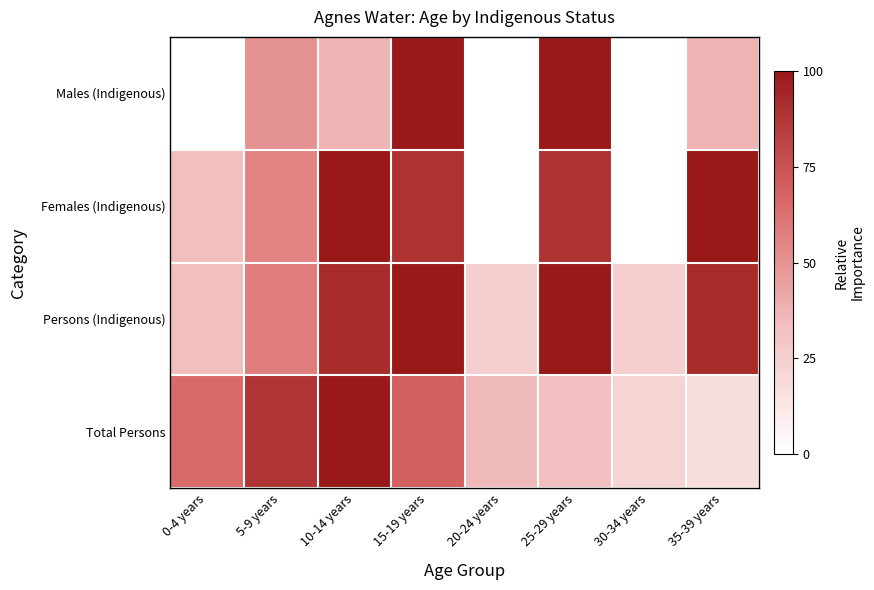

Reading left to right, list all the values displayed in this chart.

Males (Indigenous): 0-4 years=0.0	5-9 years=50.0	10-14 years=37.5	15-19 years=100.0	20-24 years=0.0	25-29 years=100.0	30-34 years=0.0	35-39 years=37.5
Females (Indigenous): 0-4 years=33.3	5-9 years=55.6	10-14 years=100.0	15-19 years=88.9	20-24 years=0.0	25-29 years=88.9	30-34 years=0.0	35-39 years=100.0
Persons (Indigenous): 0-4 years=33.3	5-9 years=58.3	10-14 years=91.7	15-19 years=100.0	20-24 years=25.0	25-29 years=100.0	30-34 years=25.0	35-39 years=91.7
Total Persons: 0-4 years=65.1	5-9 years=88.2	10-14 years=100.0	15-19 years=69.2	20-24 years=35.5	25-29 years=32.5	30-34 years=22.5	35-39 years=17.8